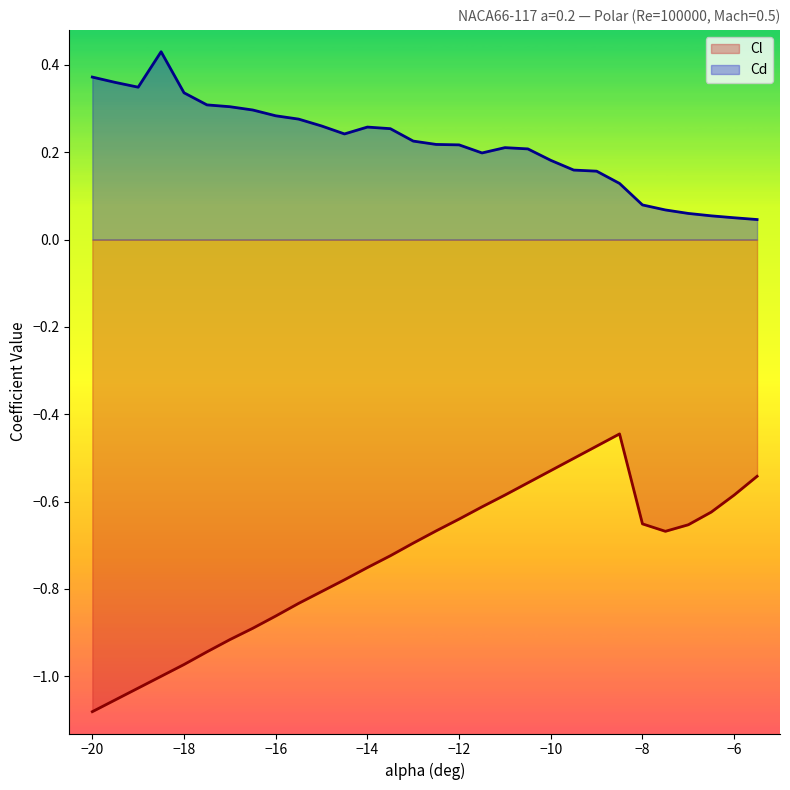

Which series has the largest total across all categories?

Cd